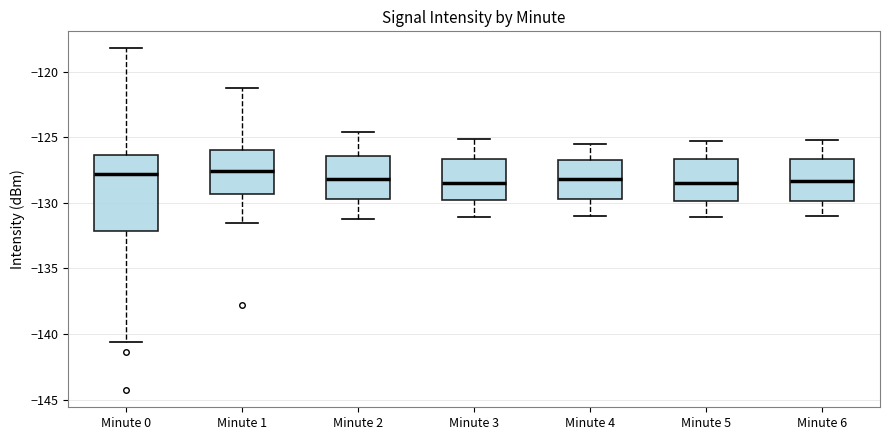

Reading left to right, read every box against the y-axis: the position of its median line, the range the box covers, and the ends of its whiskers. The values are not printed on the chart, so give them approximately, as read against the axis.

Minute 0: median -128.0, box -132.0 to -126.5, whiskers -140.5 to -118.0
Minute 1: median -127.5, box -129.5 to -126.0, whiskers -131.5 to -121.5
Minute 2: median -128.0, box -129.5 to -126.5, whiskers -131.0 to -124.5
Minute 3: median -128.5, box -130.0 to -126.5, whiskers -131.0 to -125.0
Minute 4: median -128.0, box -129.5 to -126.5, whiskers -131.0 to -125.5
Minute 5: median -128.5, box -130.0 to -126.5, whiskers -131.0 to -125.5
Minute 6: median -128.5, box -130.0 to -126.5, whiskers -131.0 to -125.0